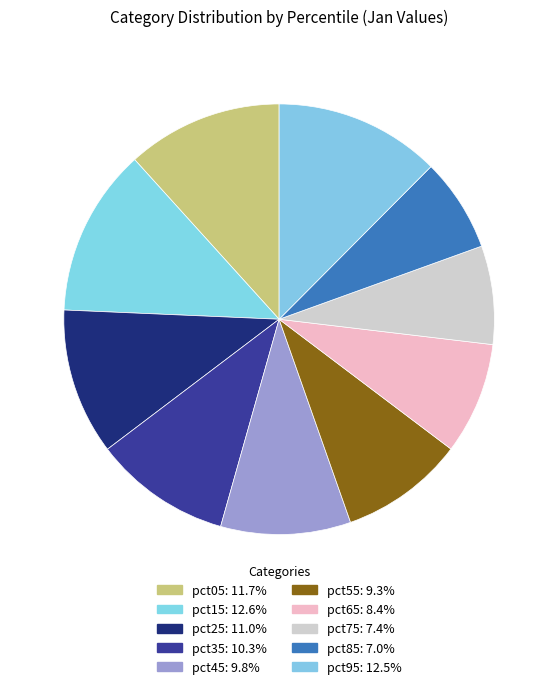

To the nearest percent, what is the combined percentage of pct95 and pct85?

19%